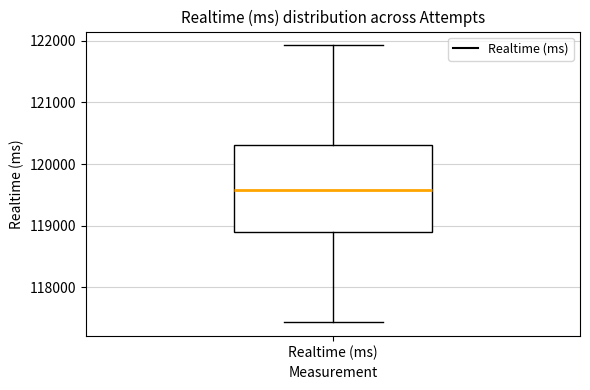

Where is the upper edge of the box for Realtime (ms) on the y-axis? The values are not printed on the chart, so give them approximately, as read against the axis.

120300